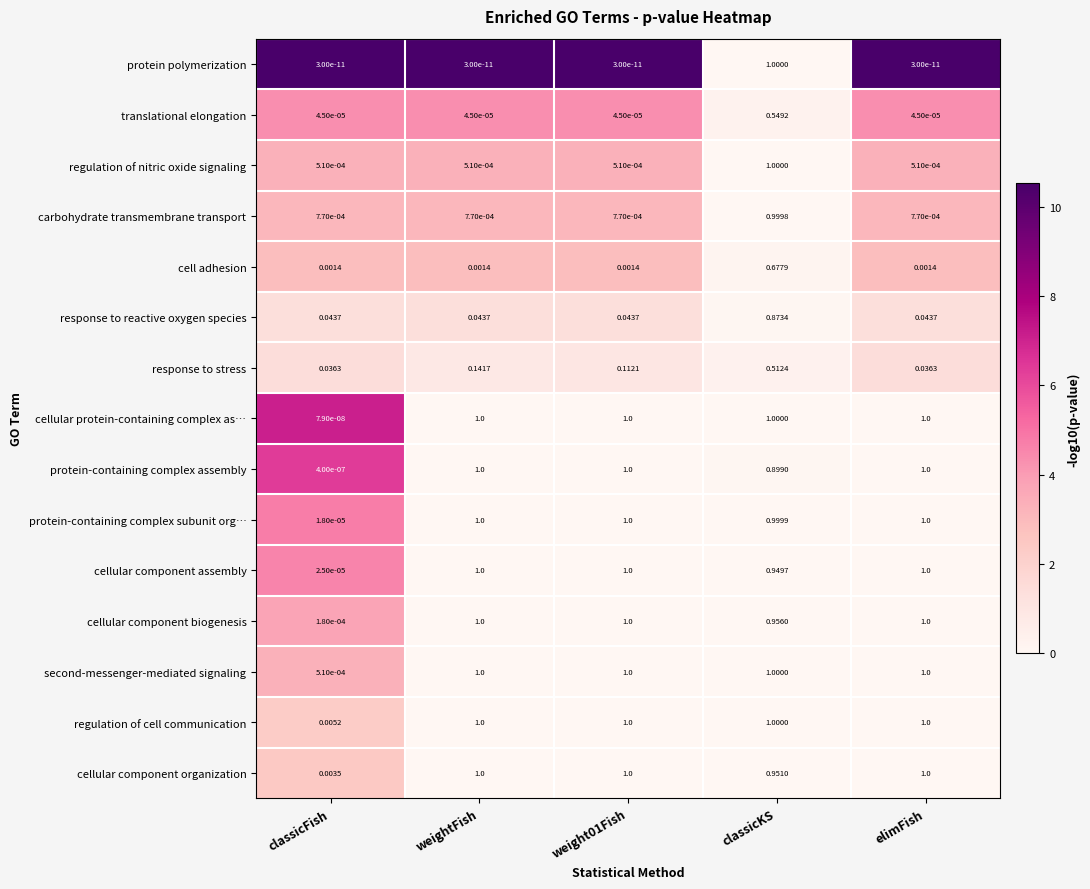

How many categories are shown in the chart?

5